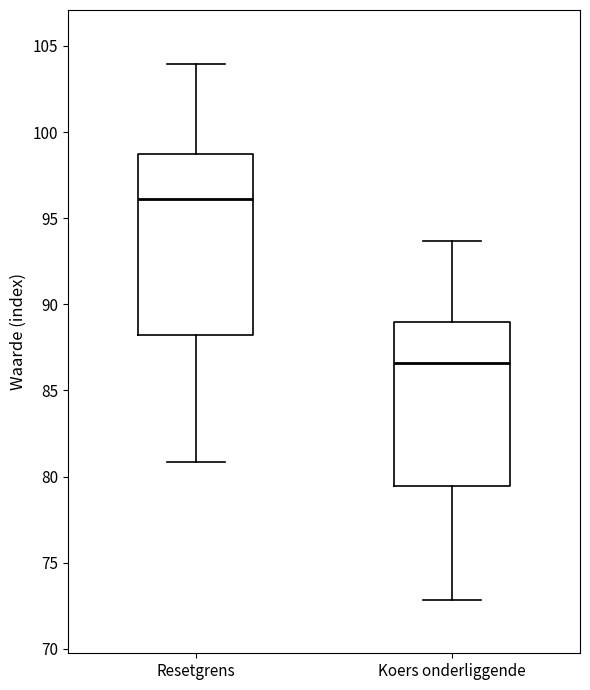

Which box is the tallest, from its lower edge to its upper edge?

Resetgrens